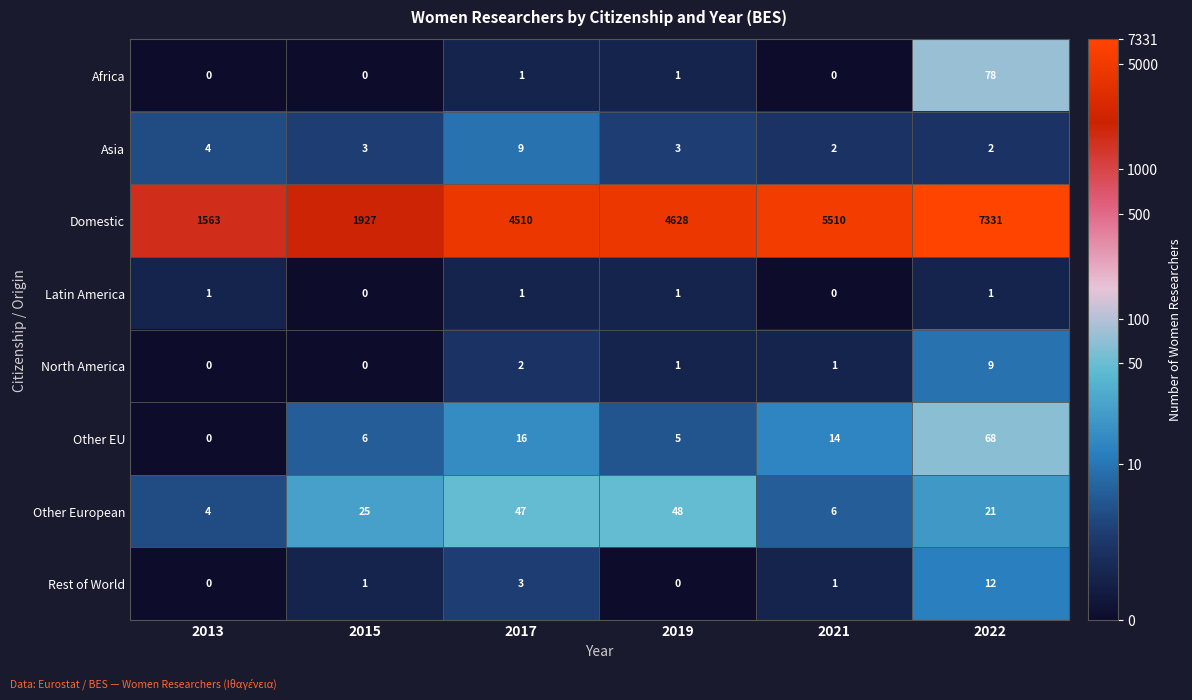

At how many categories does at least one series exceed 2070?

4